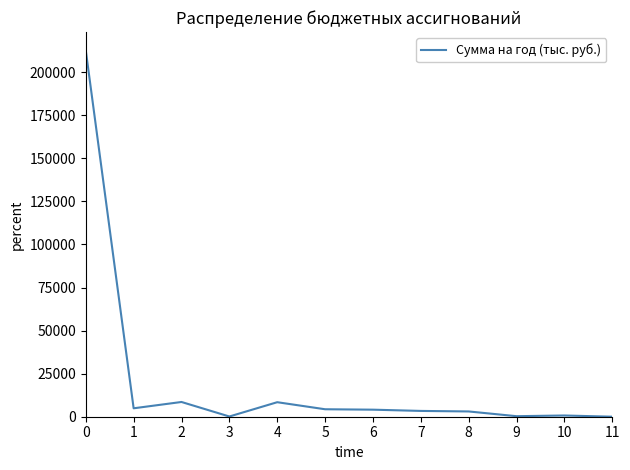

How many values are below 4090?

6